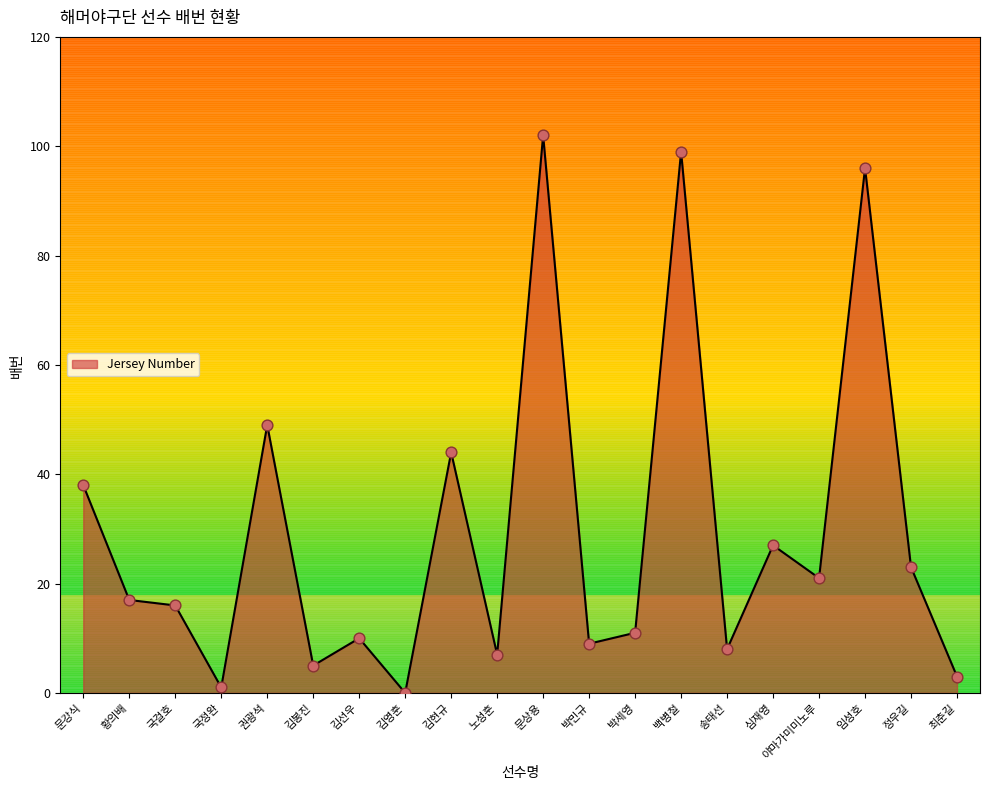

What is the ratio of the value at 문강식 to the value at 박민규?

4.2